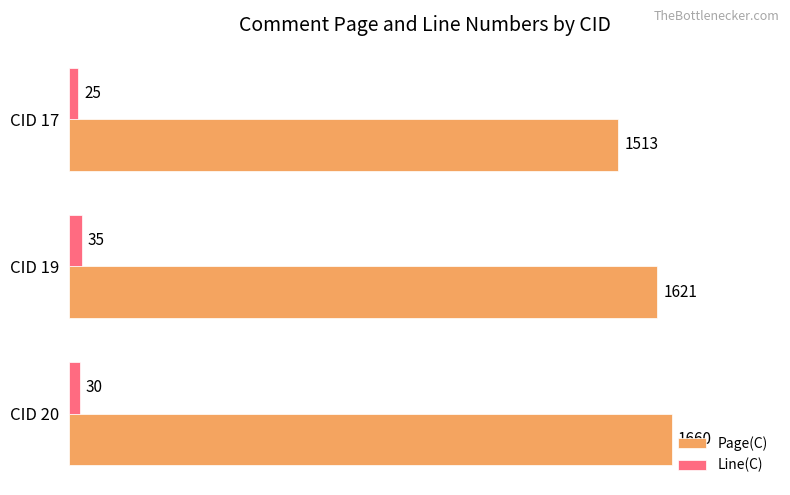

True or false: Line(C) has a value of 25 at CID 17.

True